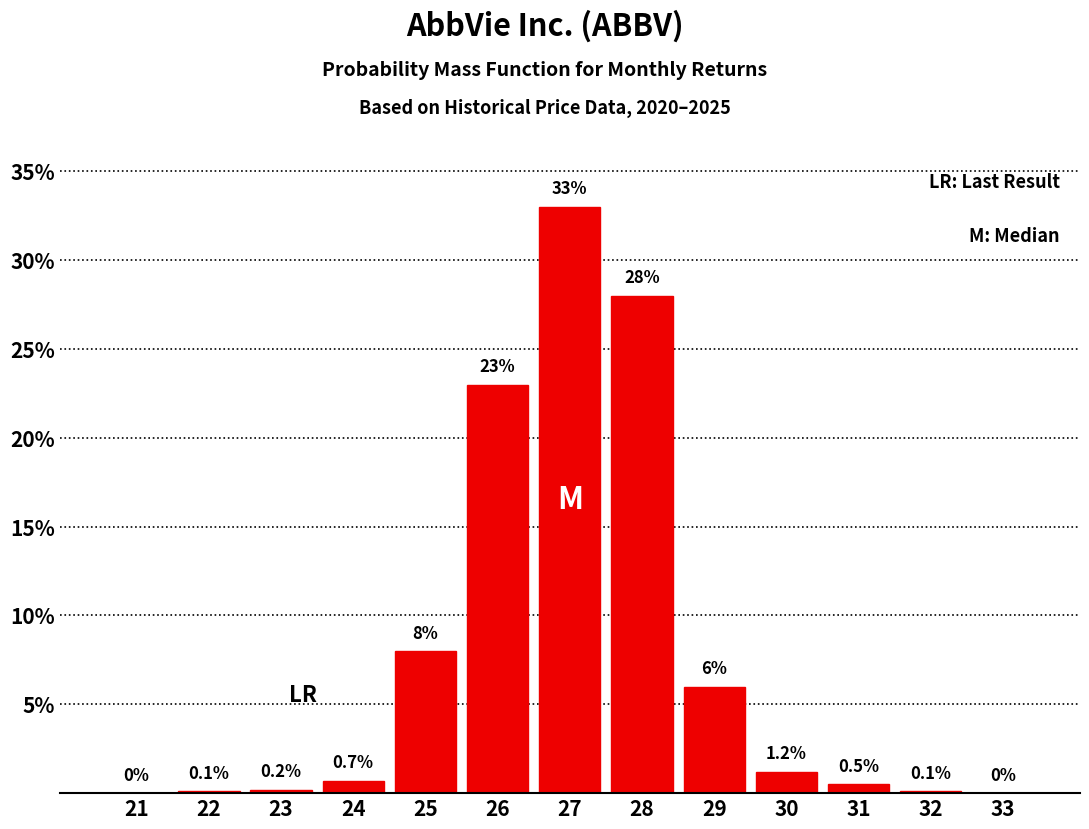

Reading left to right, extract all data points from this chart.

21=0.0	22=0.1	23=0.2	24=0.7	25=8.0	26=23.0	27=33.0	28=28.0	29=6.0	30=1.2	31=0.5	32=0.1	33=0.0